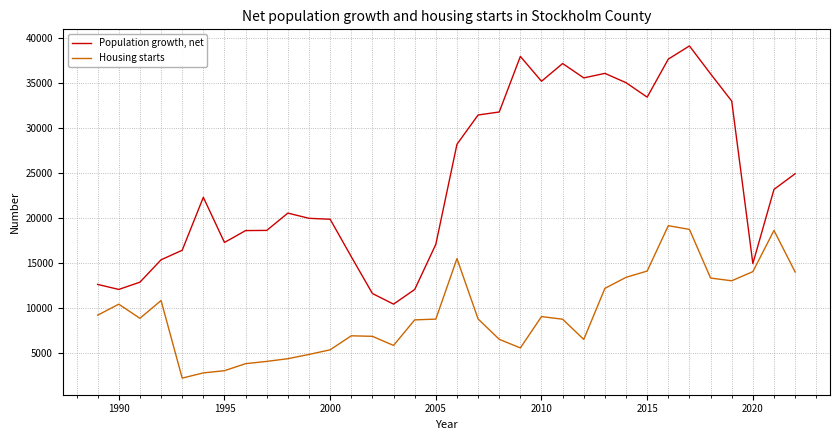

What is the smallest value displayed?

2187